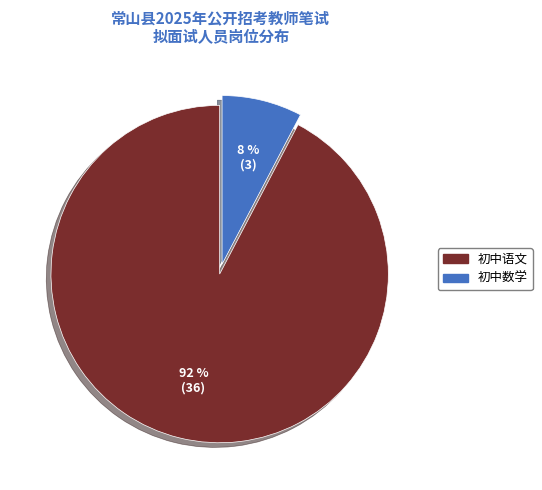

To the nearest percent, what percentage of the pie is 初中数学?

8%